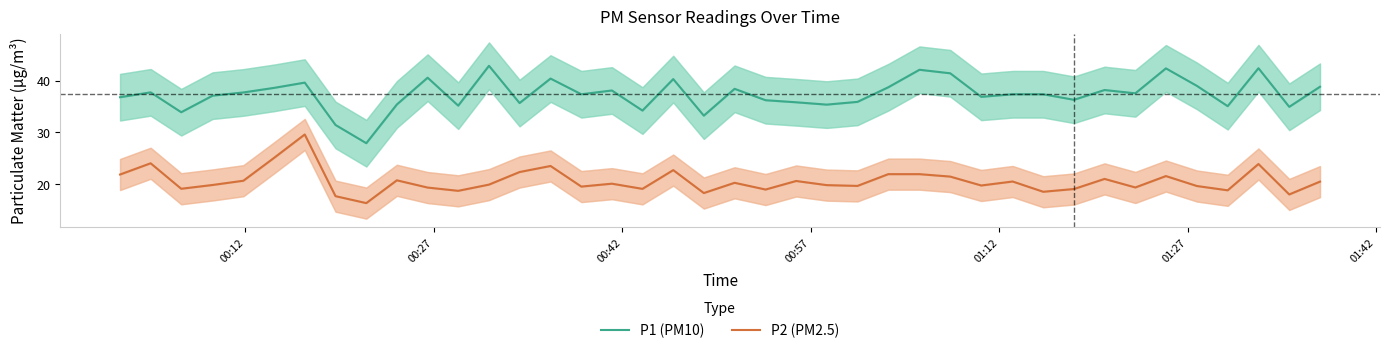

How many lines are shown in the chart?

2